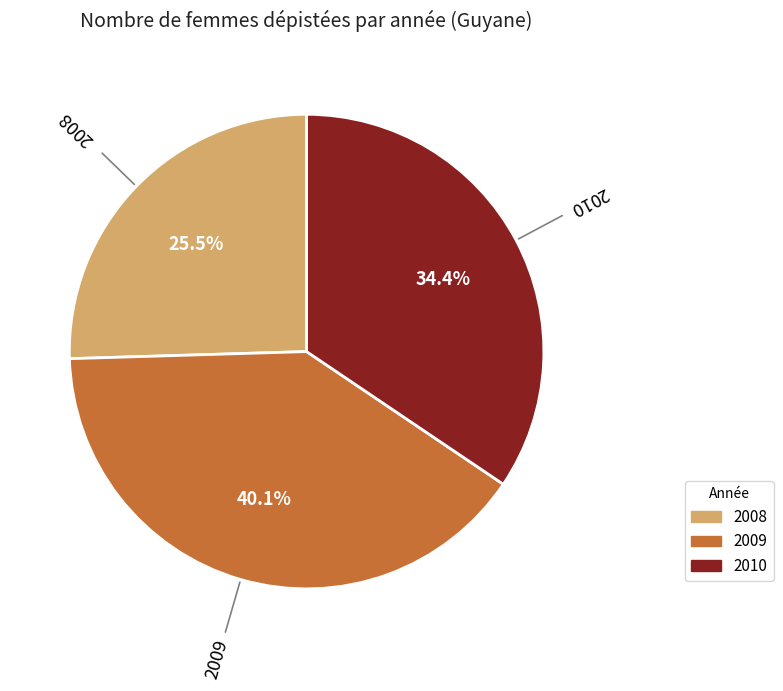

Which category has the smallest portion of the pie?

2008